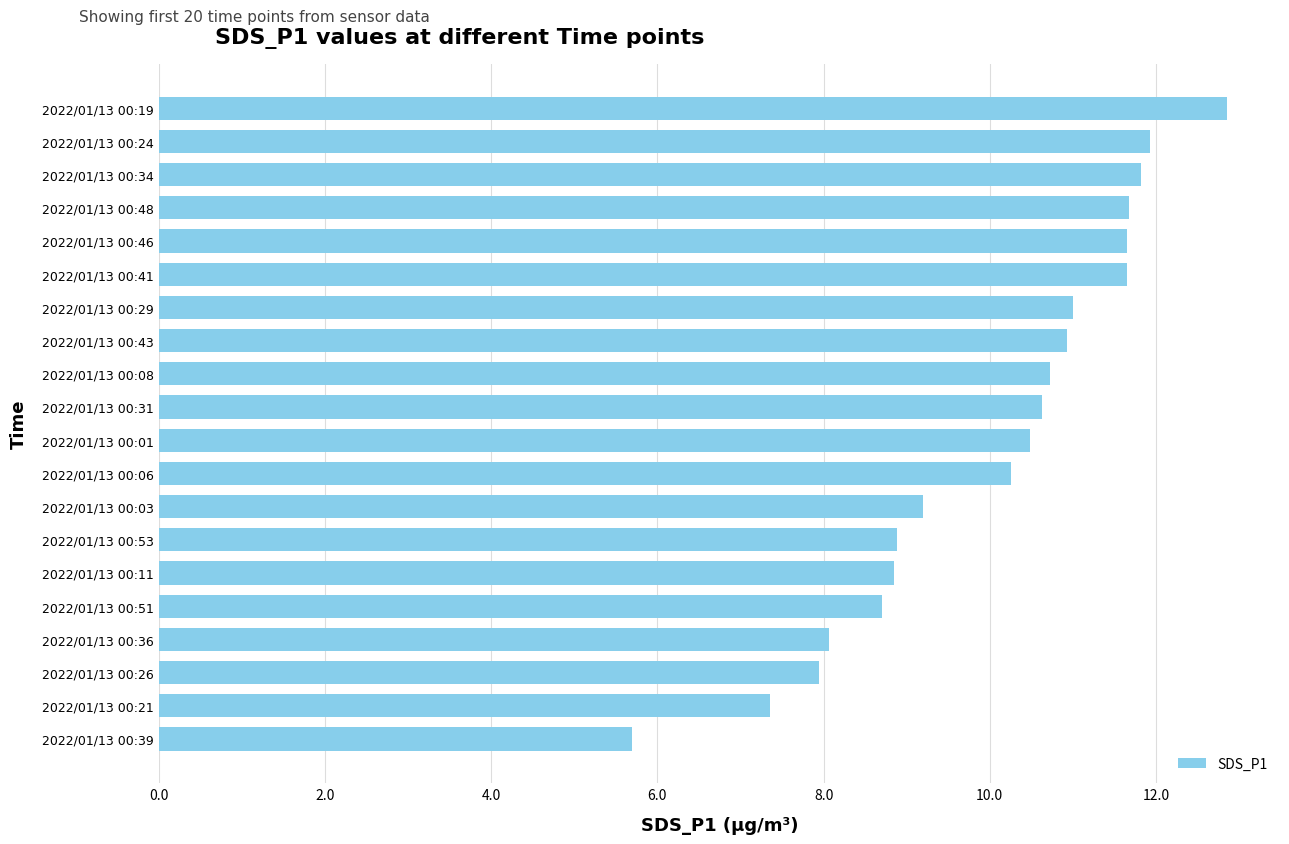

What is the ratio of the value at 2022/01/13 00:11 to the value at 2022/01/13 00:24?

0.7